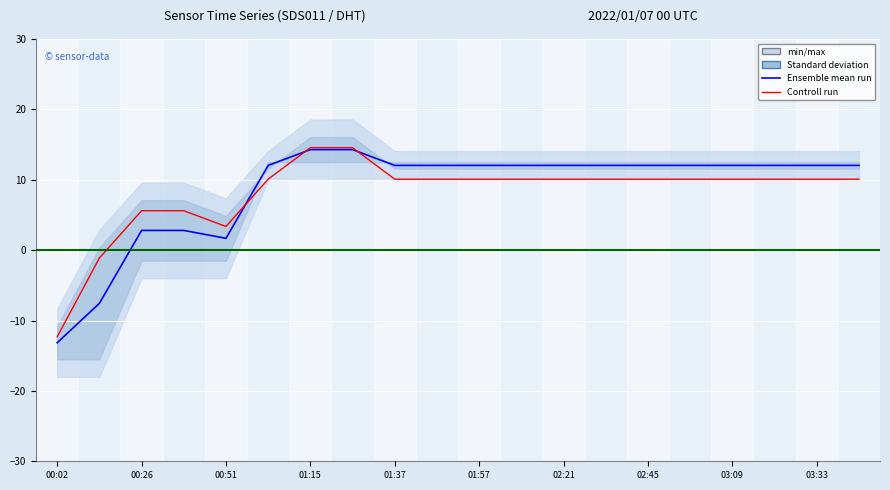

What is the minimum value for Controll run?

-12.3